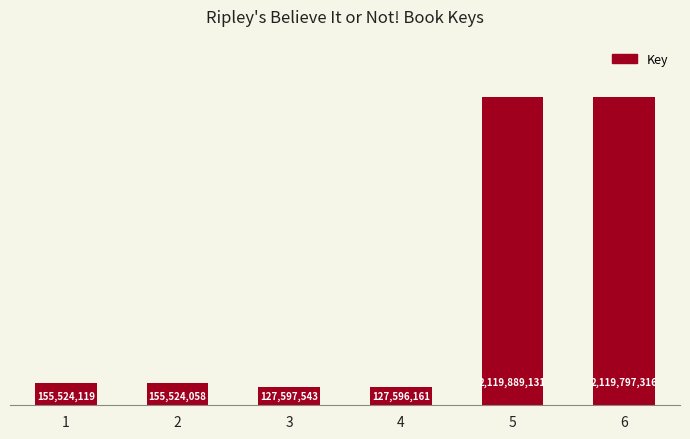

What is the change in value from 2 to 4?

-27927897